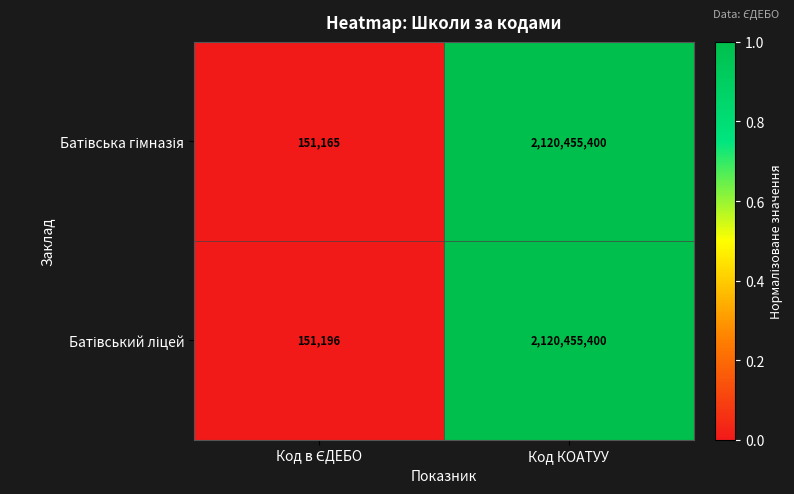

At which category is the sum across all series the highest?

Код КОАТУУ